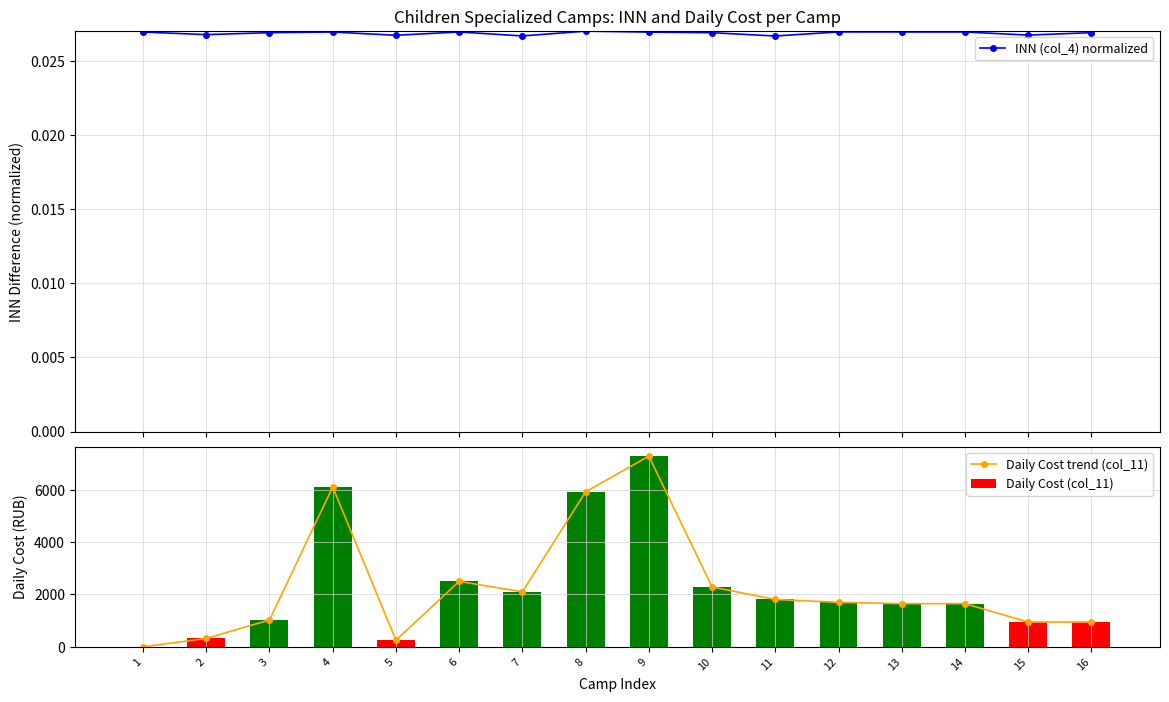

At which label is Daily Cost trend (col_11) closest to 3638?

6